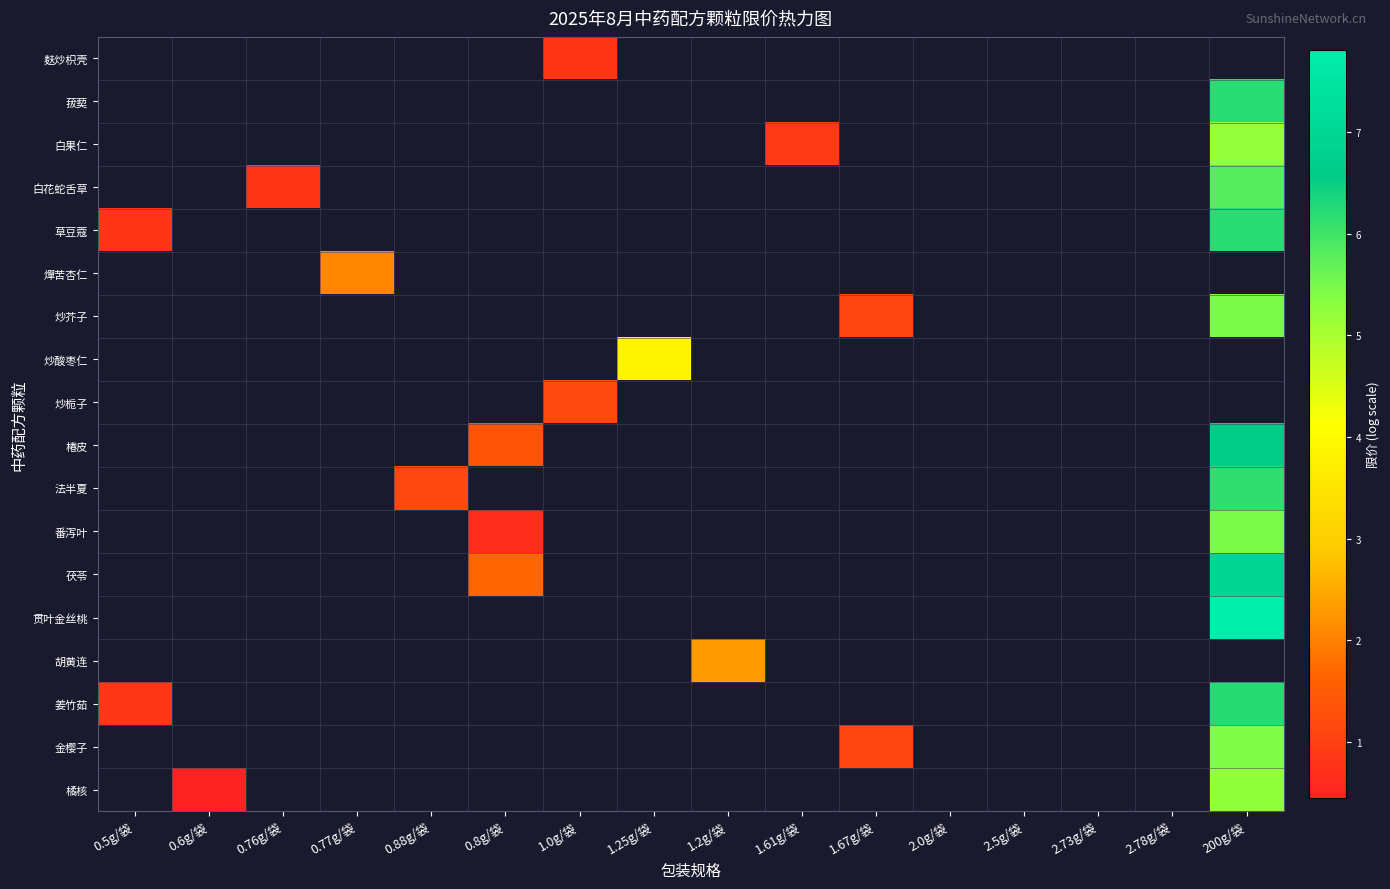

What is the smallest value displayed?

0.4